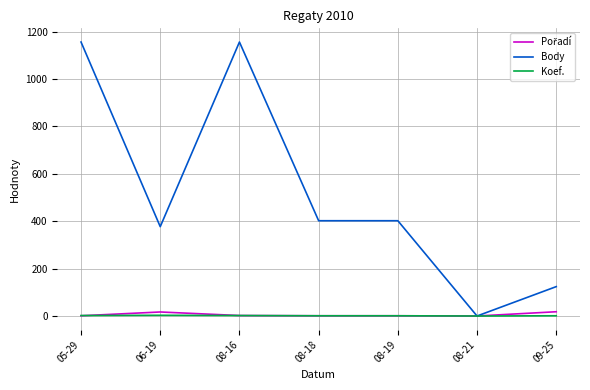

Which series changed the most between 05-29 and 09-25?

Body